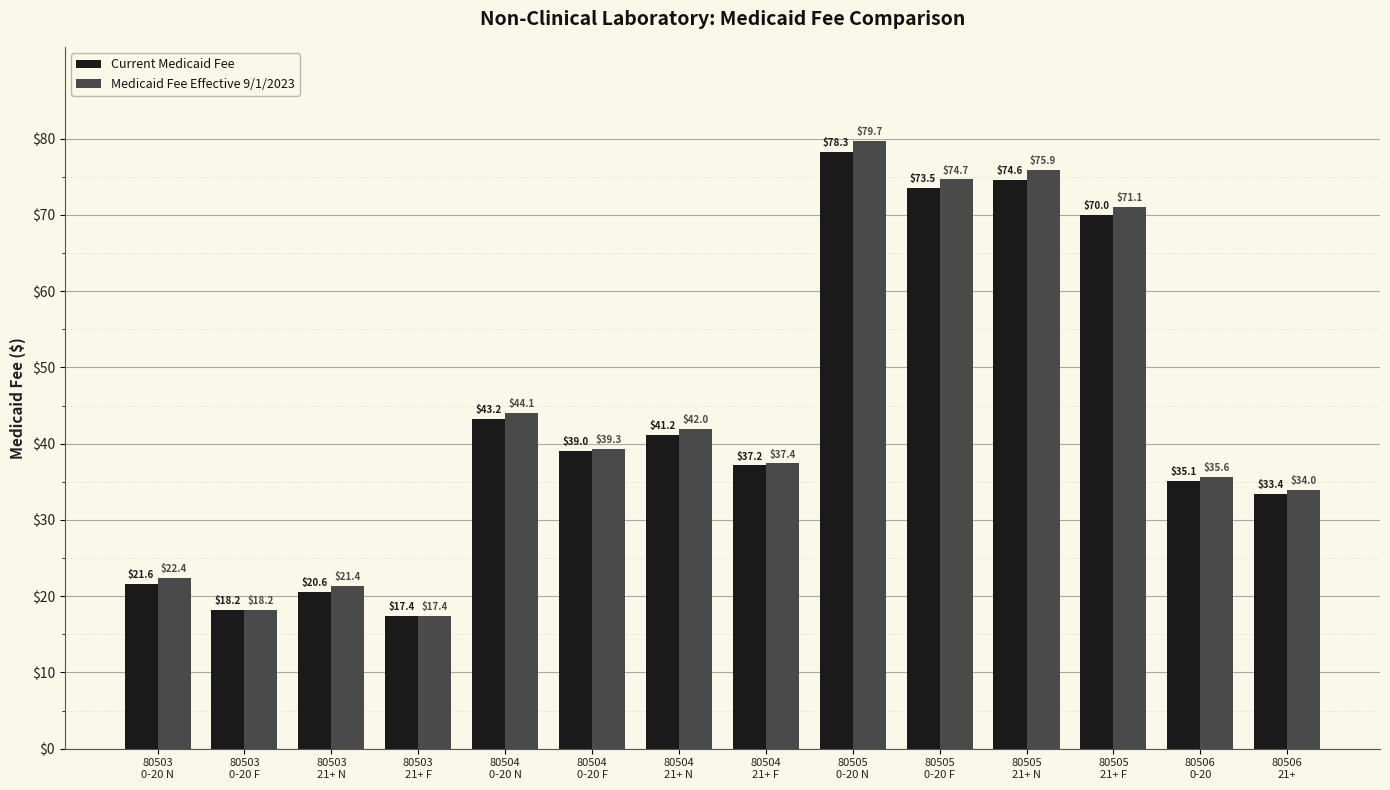

At which label does Medicaid Fee Effective 9/1/2023 reach its minimum?

80503
21+ F